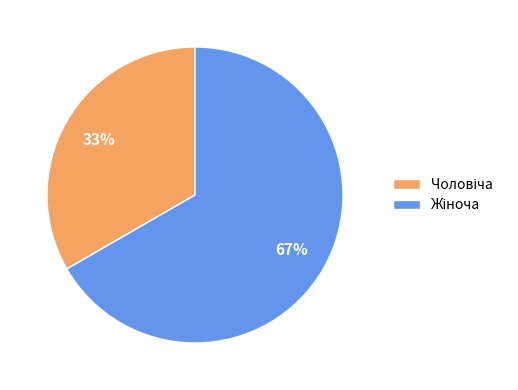

Which category has the smallest portion of the pie?

Чоловіча